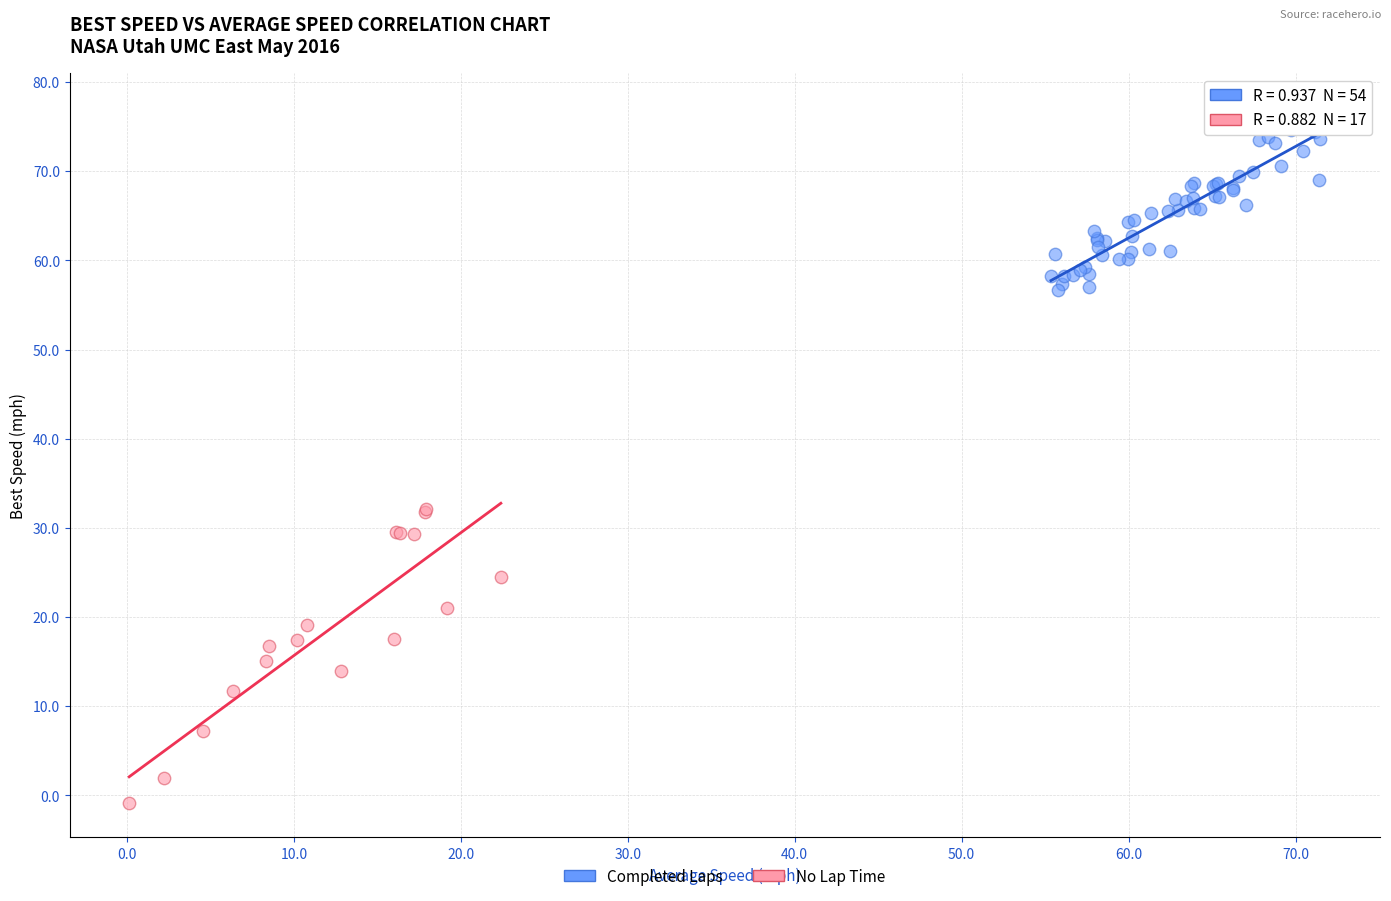

Which series contains the highest Y value?

Completed Laps